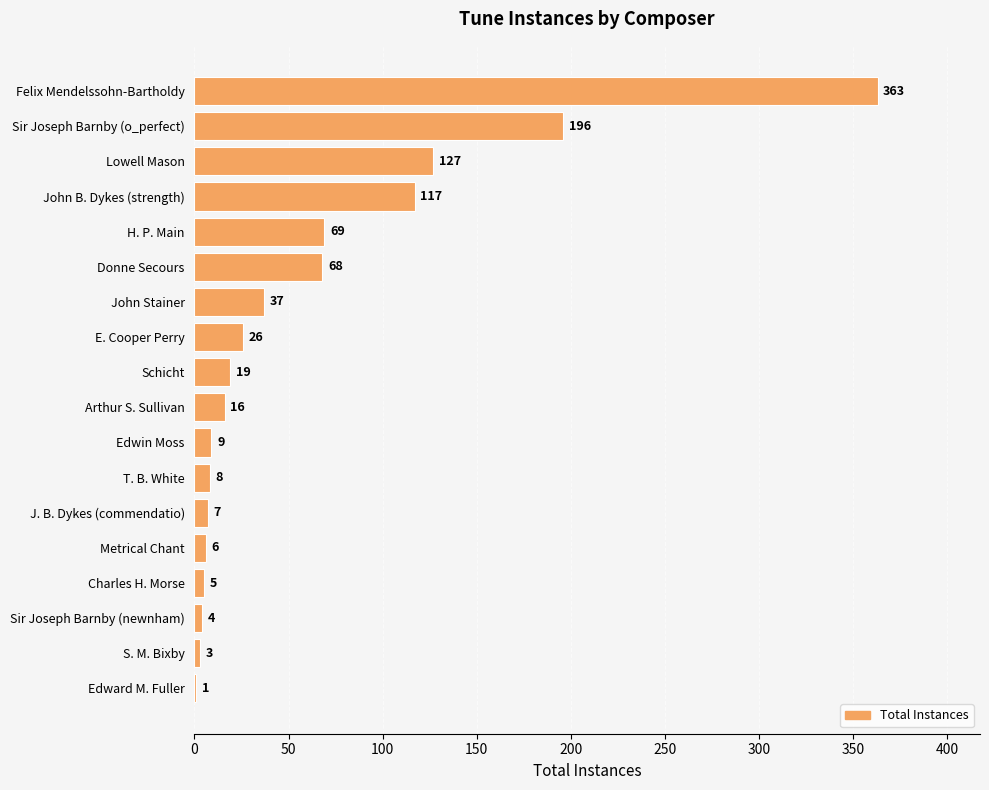

The value at Donne Secours is 41. True or false?

False